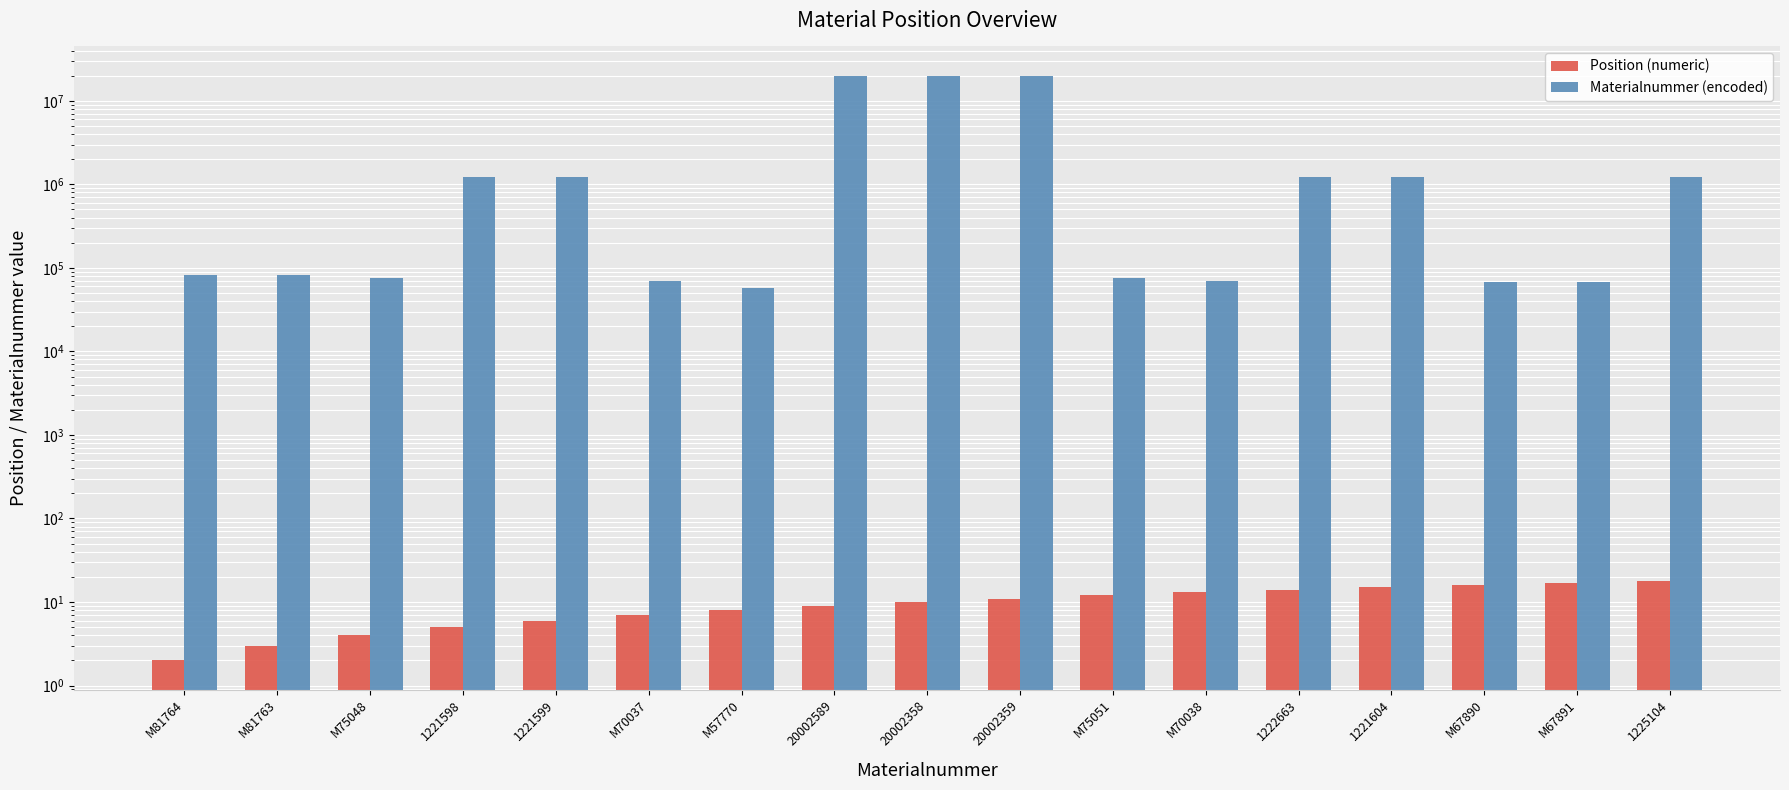

True or false: Materialnummer (encoded) has a value of 75051 at M75051.

True